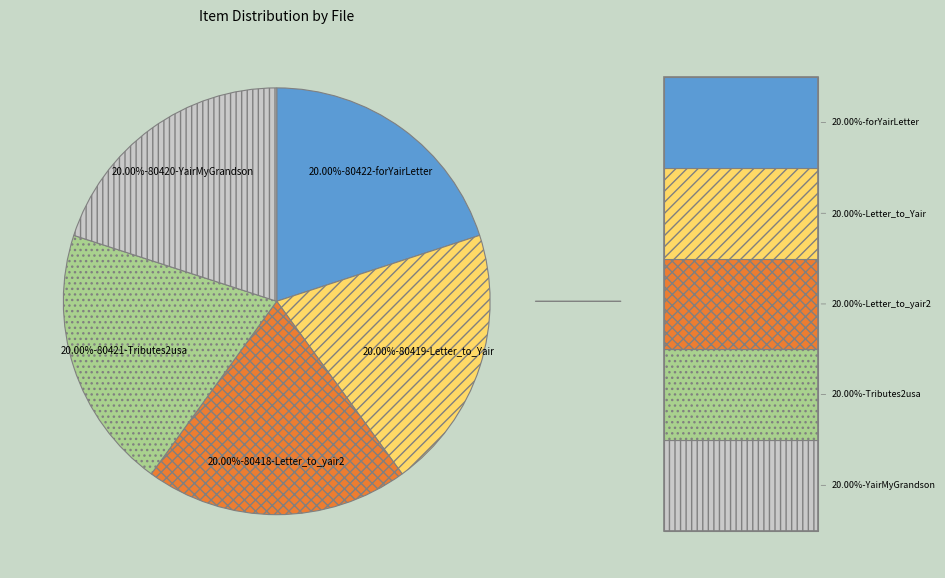

Does any single category account for the majority?

No